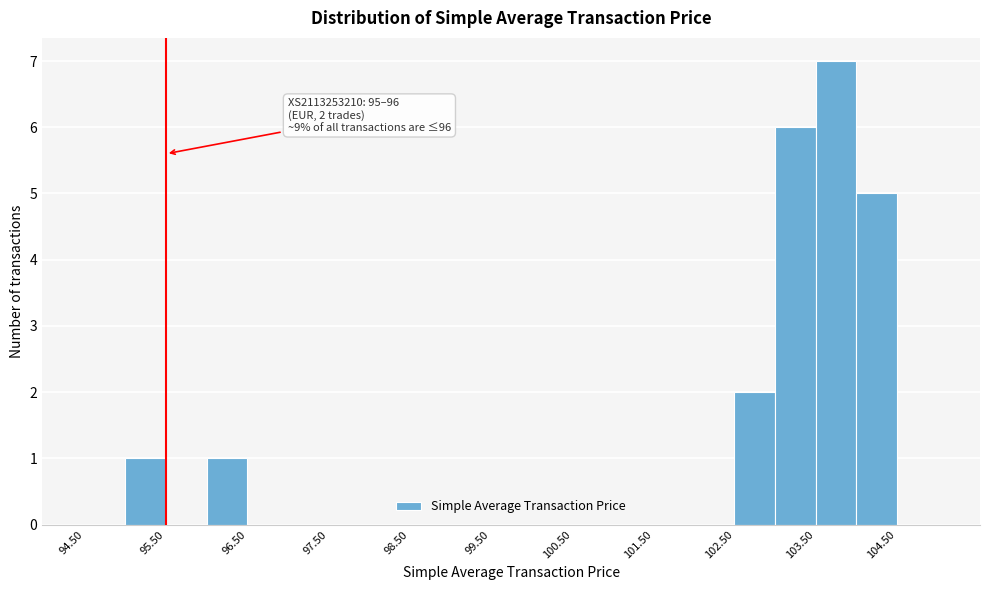

Over which range of the x-axis is the bar tallest?

103.5 to 104.0